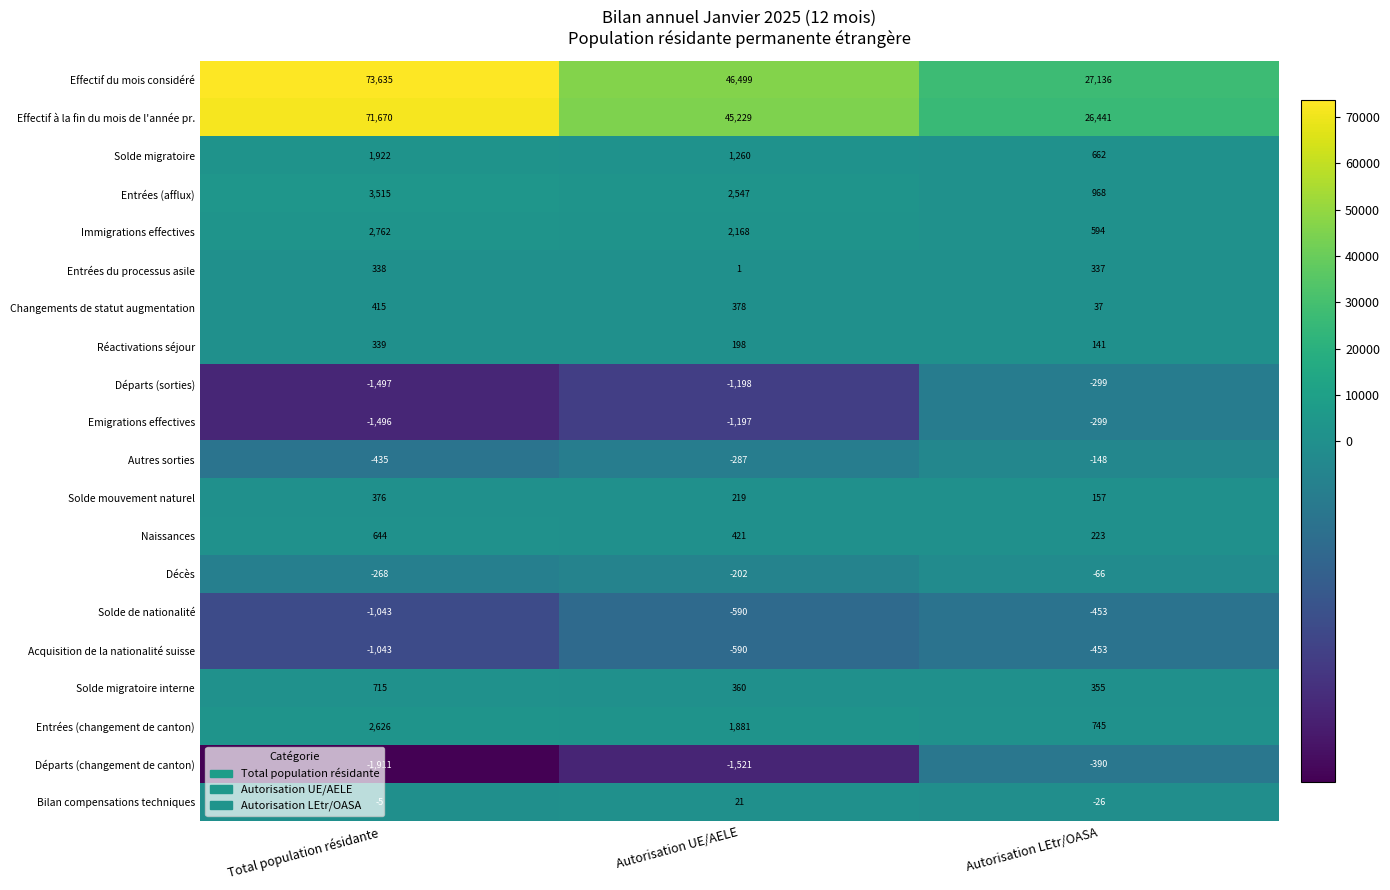

Is it true that Décès equals -66 at Autorisation LEtr/OASA?

True